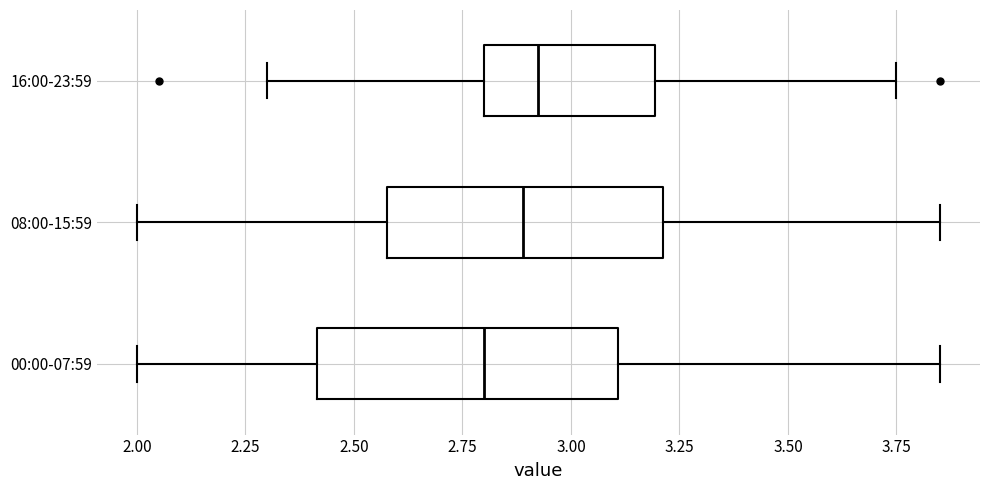

Where does the right whisker of the box for 00:00-07:59 end on the x-axis? The values are not printed on the chart, so give them approximately, as read against the axis.

3.85